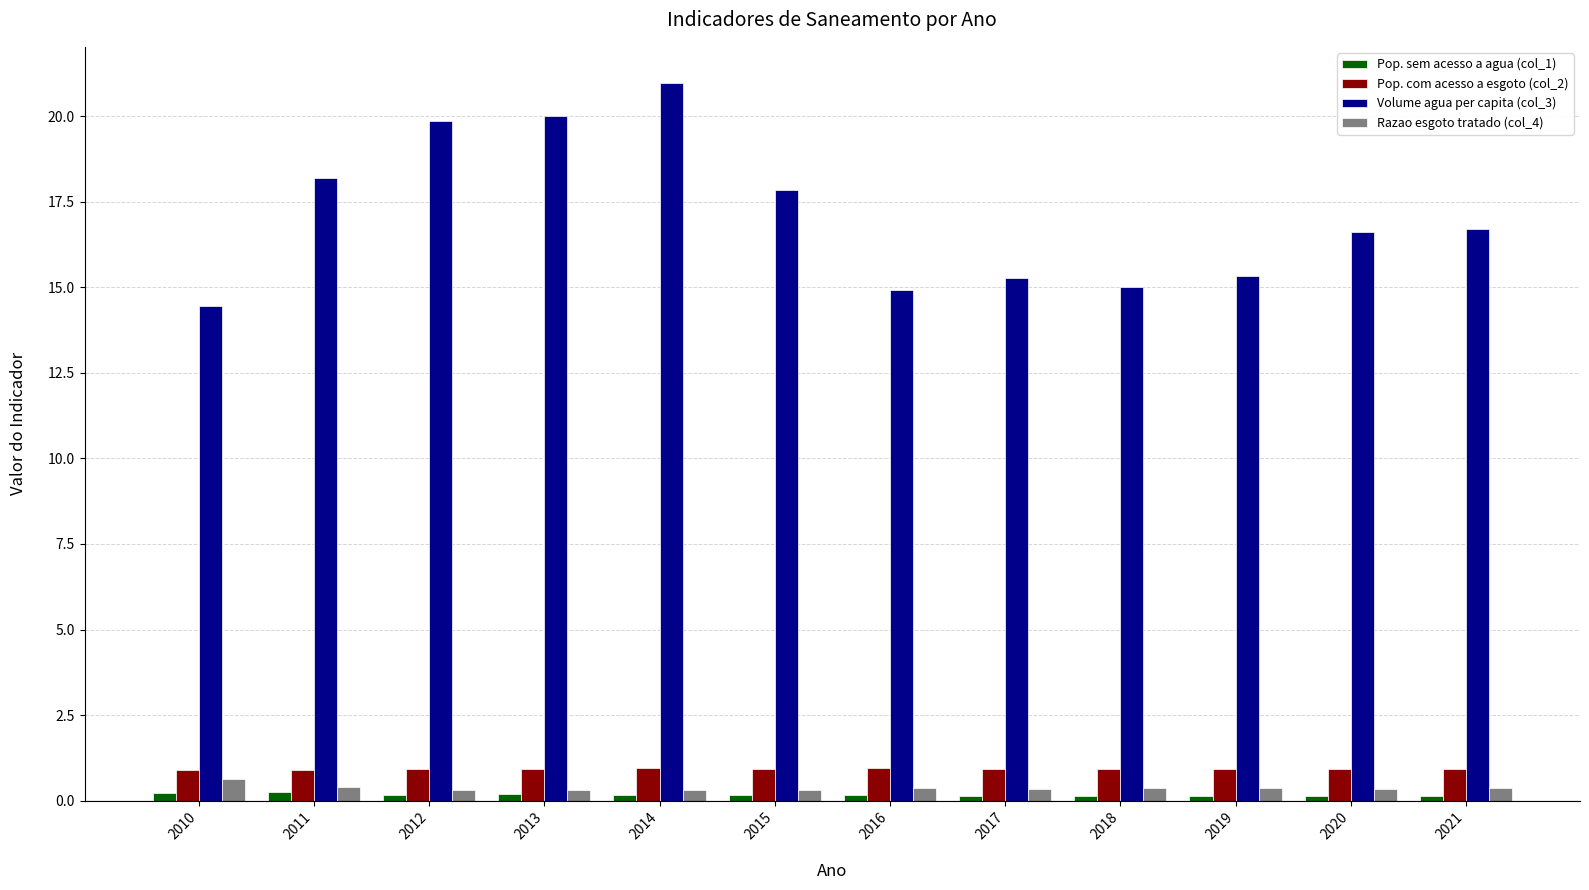

The value of Pop. com acesso a esgoto (col_2) at 2019 is 1.7. True or false?

False